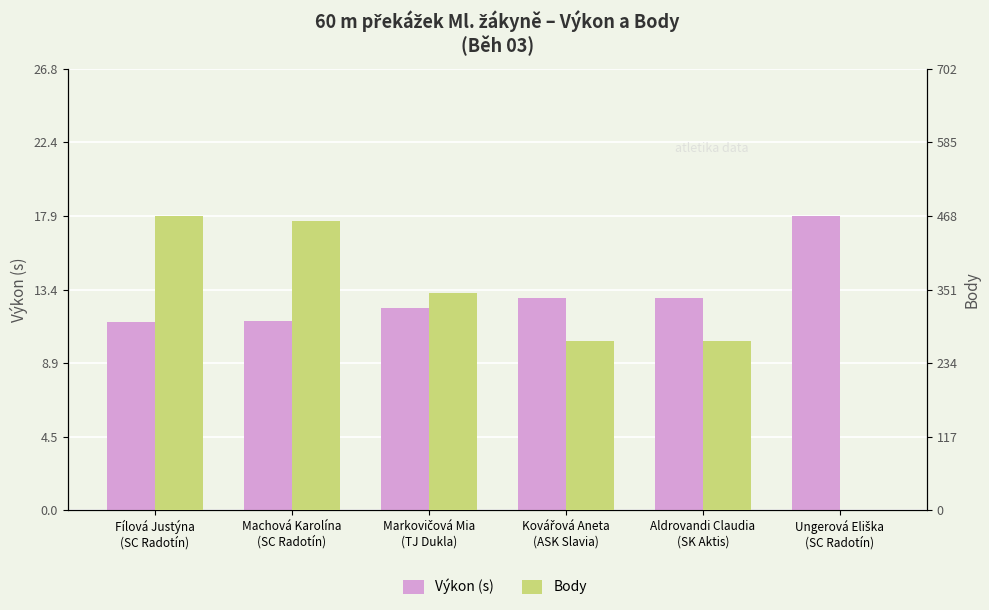

What is the maximum value shown in the chart?

468.0